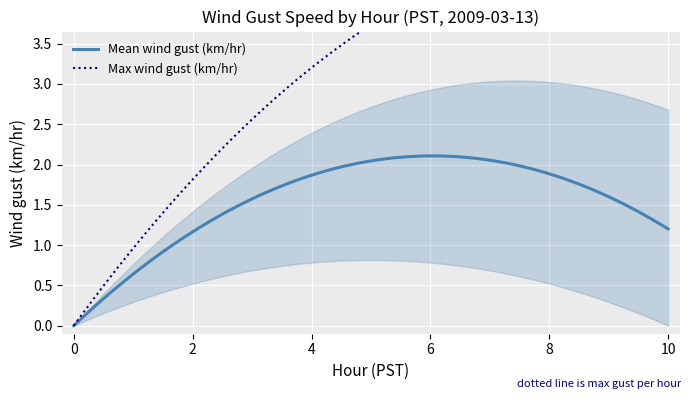

True or false: Mean Wind Gust (km/hr) and Max Wind Gust (km/hr) cross at least once.

False